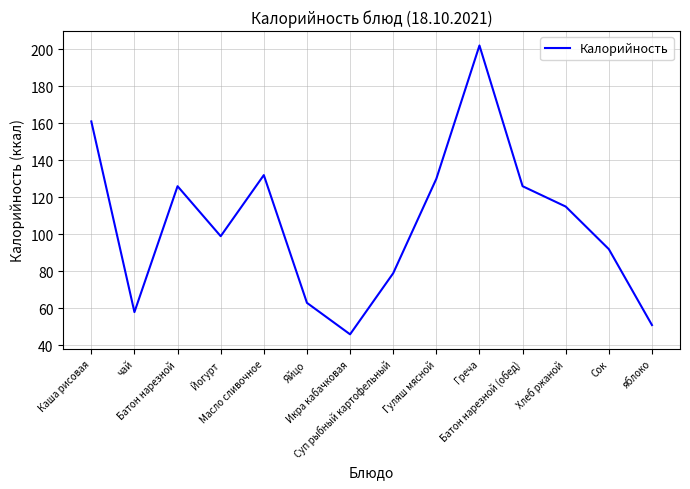

Reading left to right, list all the values displayed in this chart.

Каша рисовая=161	чай=58	Батон нарезной=126	Йогурт=99	Масло сливочное=132	Яйцо=63	Икра кабачковая=46	Суп рыбный картофельный=79	Гуляш мясной=130	Греча=202	Батон нарезной (обед)=126	Хлеб ржаной=115	Сок=92	яблоко=51